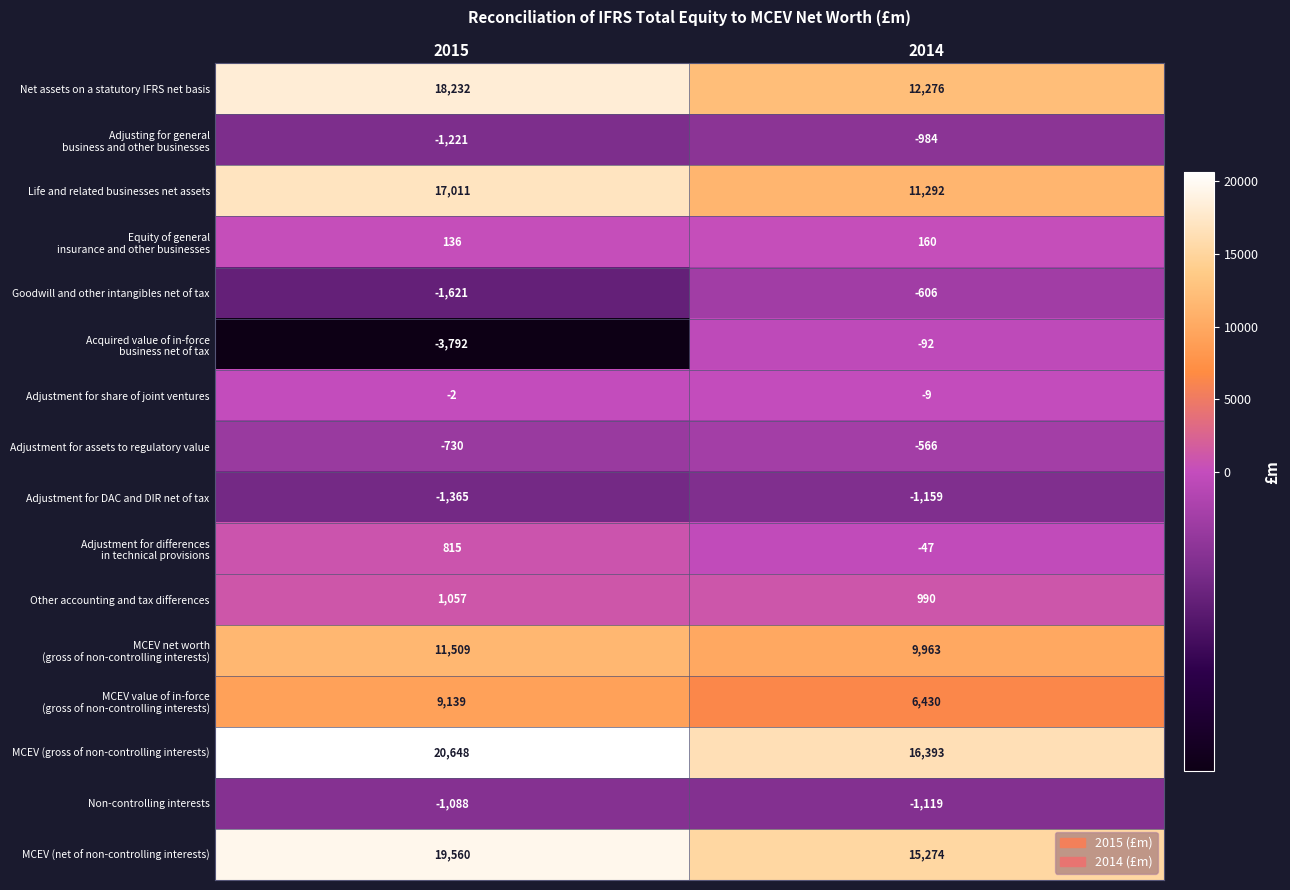

What is the approximate value of Adjustment for DAC and DIR net of tax at 2015, to the nearest 10?

-1360